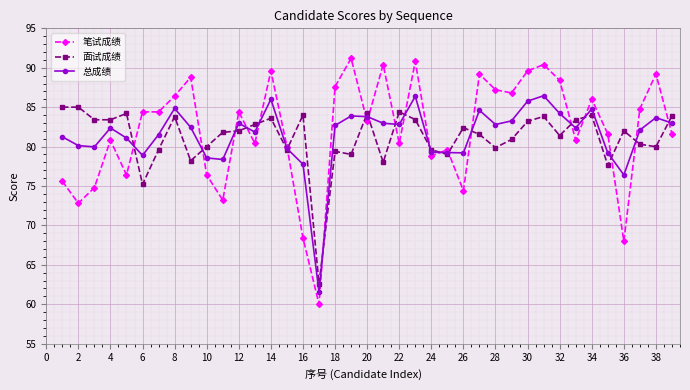

What is the value of the 面试成绩 point at the 18th from the left?

79.4